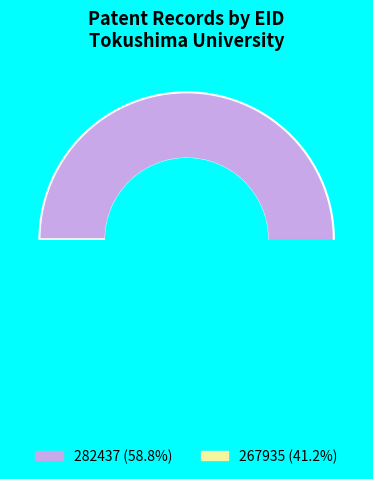

Which category has the biggest portion of the pie?

282437